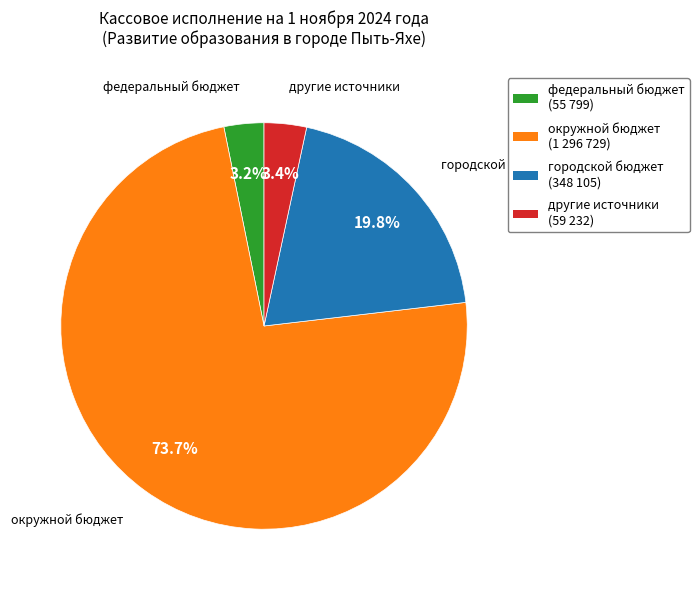

True or false: федеральный бюджет accounts for 3% of the total.

True